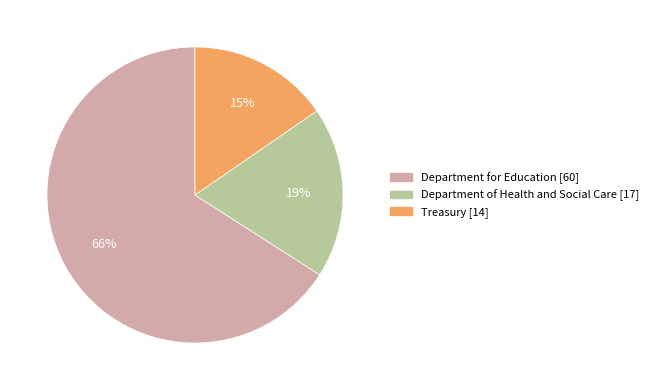

Between Department for Education and Department of Health and Social Care, which is larger?

Department for Education